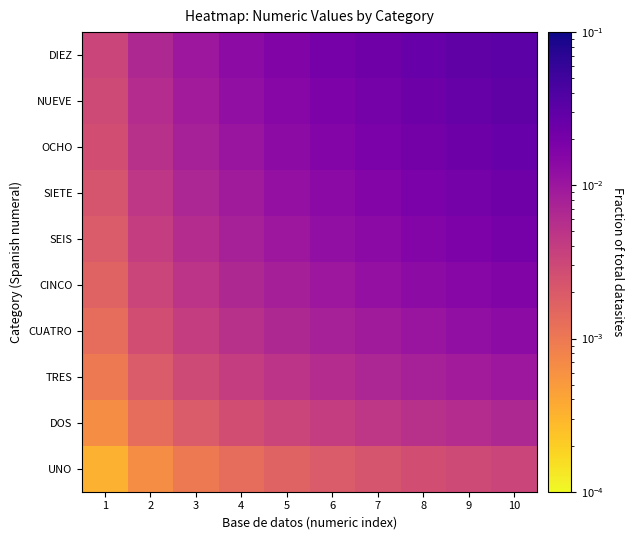

Reading left to right, what are all the values shown in this chart?

UNO: 1=0.0	2=0.0	3=0.0	4=0.0	5=0.0	6=0.0	7=0.0	8=0.0	9=0.0	10=0.0
DOS: 1=0.0	2=0.0	3=0.0	4=0.0	5=0.0	6=0.0	7=0.0	8=0.0	9=0.0	10=0.0
TRES: 1=0.0	2=0.0	3=0.0	4=0.0	5=0.0	6=0.0	7=0.0	8=0.0	9=0.0	10=0.0
CUATRO: 1=0.0	2=0.0	3=0.0	4=0.0	5=0.0	6=0.0	7=0.0	8=0.0	9=0.0	10=0.0
CINCO: 1=0.0	2=0.0	3=0.0	4=0.0	5=0.0	6=0.0	7=0.0	8=0.0	9=0.0	10=0.0
SEIS: 1=0.0	2=0.0	3=0.0	4=0.0	5=0.0	6=0.0	7=0.0	8=0.0	9=0.0	10=0.0
SIETE: 1=0.0	2=0.0	3=0.0	4=0.0	5=0.0	6=0.0	7=0.0	8=0.0	9=0.0	10=0.0
OCHO: 1=0.0	2=0.0	3=0.0	4=0.0	5=0.0	6=0.0	7=0.0	8=0.0	9=0.0	10=0.0
NUEVE: 1=0.0	2=0.0	3=0.0	4=0.0	5=0.0	6=0.0	7=0.0	8=0.0	9=0.0	10=0.0
DIEZ: 1=0.0	2=0.0	3=0.0	4=0.0	5=0.0	6=0.0	7=0.0	8=0.0	9=0.0	10=0.0